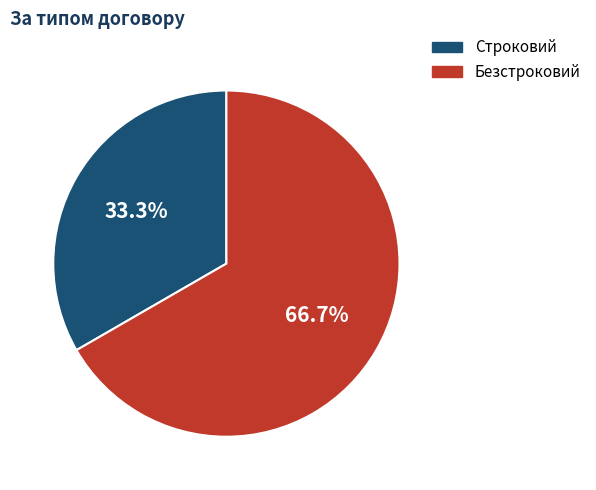

Which category has the biggest portion of the pie?

Безстроковий